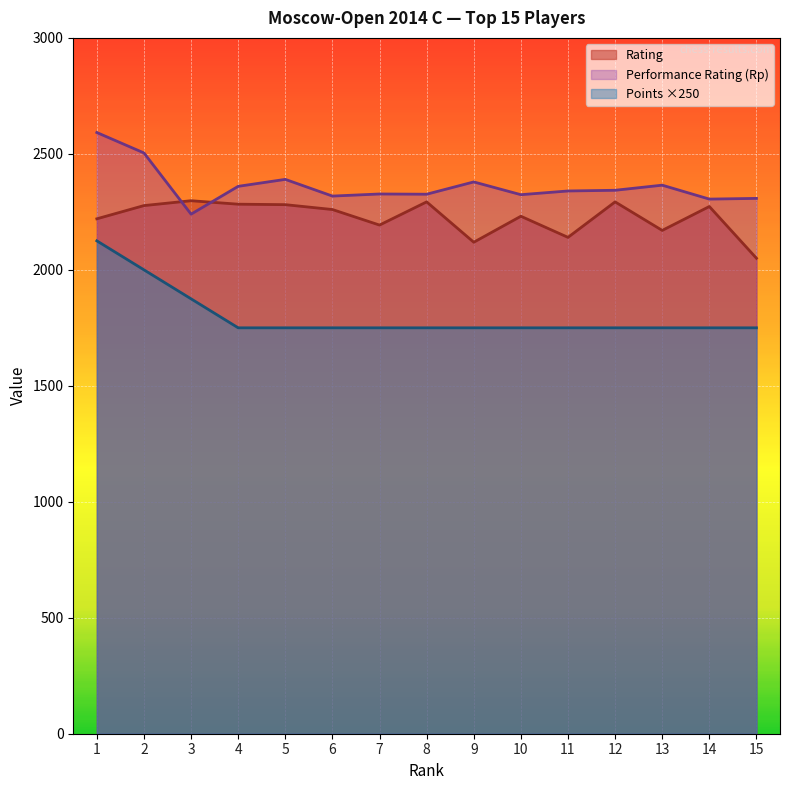

Which series has the widest spread of values?

Points ×250